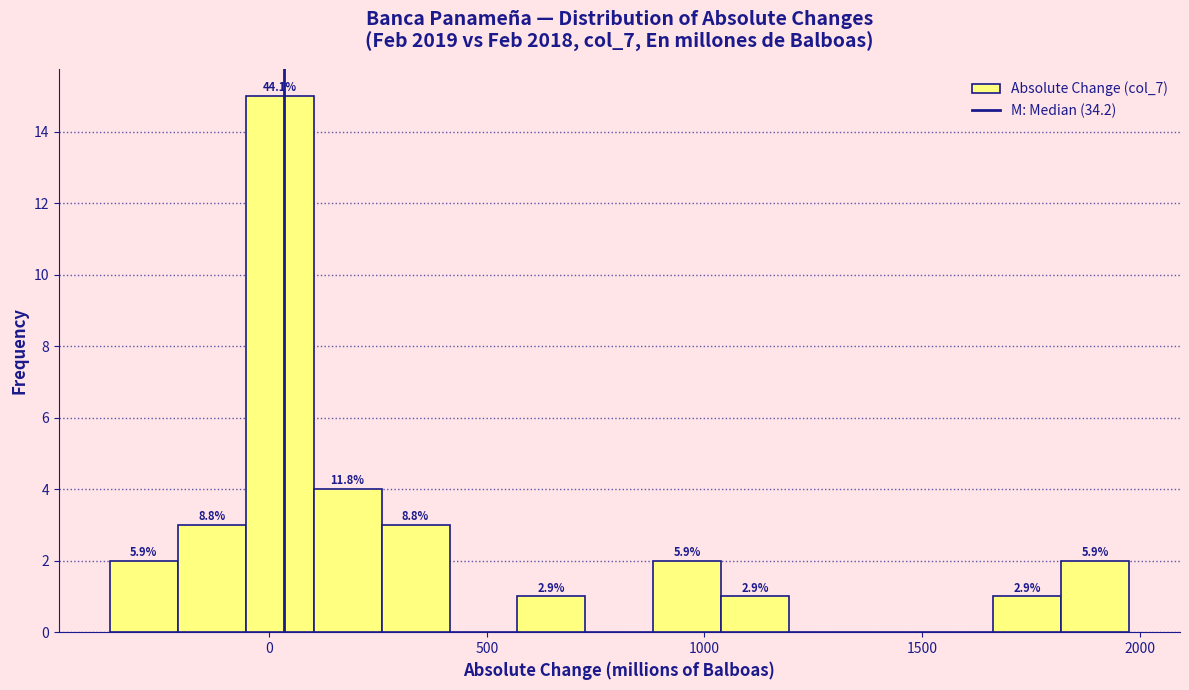

Around what value on the x-axis is the tallest bar? Give the approximate position of its centre, as read against the axis.

0